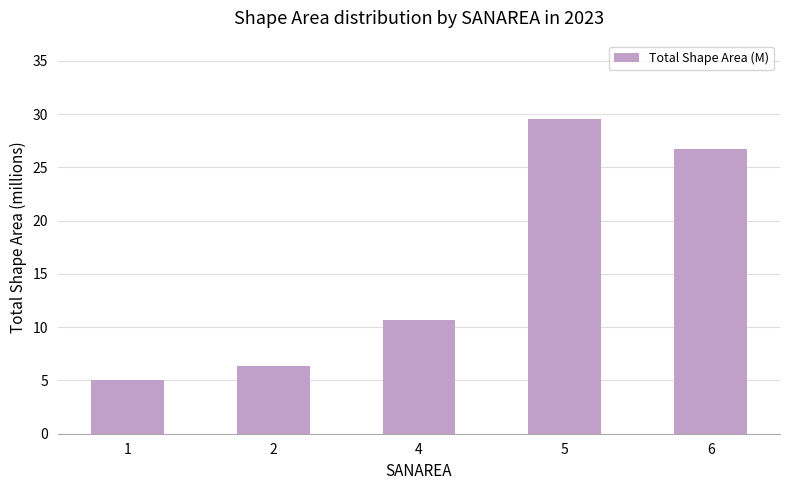

Reading left to right, what are all the values shown in this chart?

1=5.0	2=6.4	4=10.7	5=29.5	6=26.8